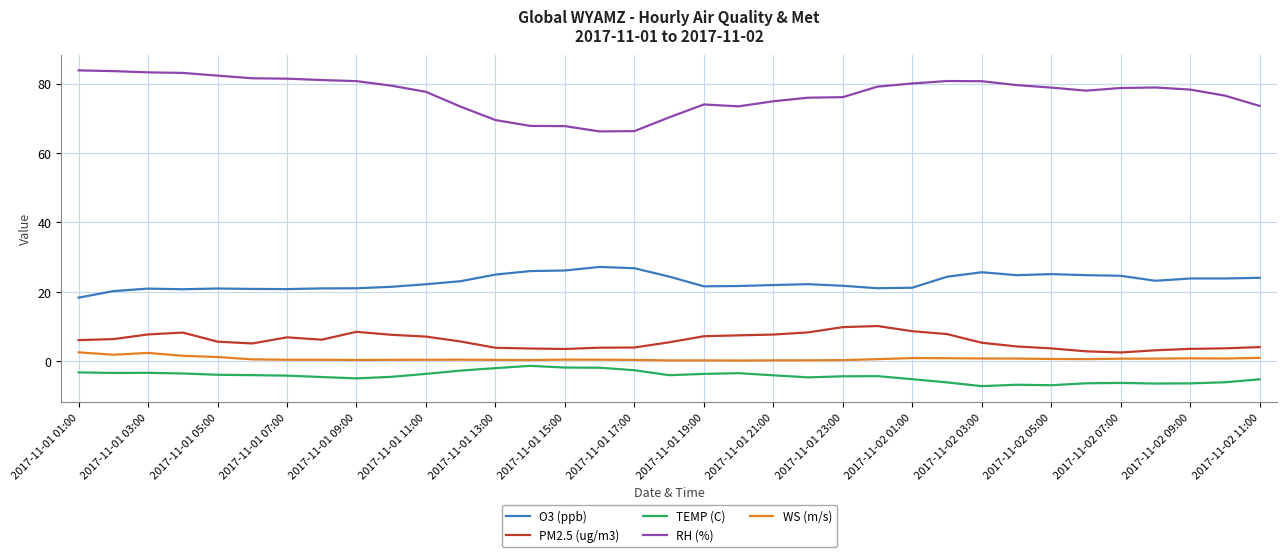

Which series has the widest spread of values?

RH (%)